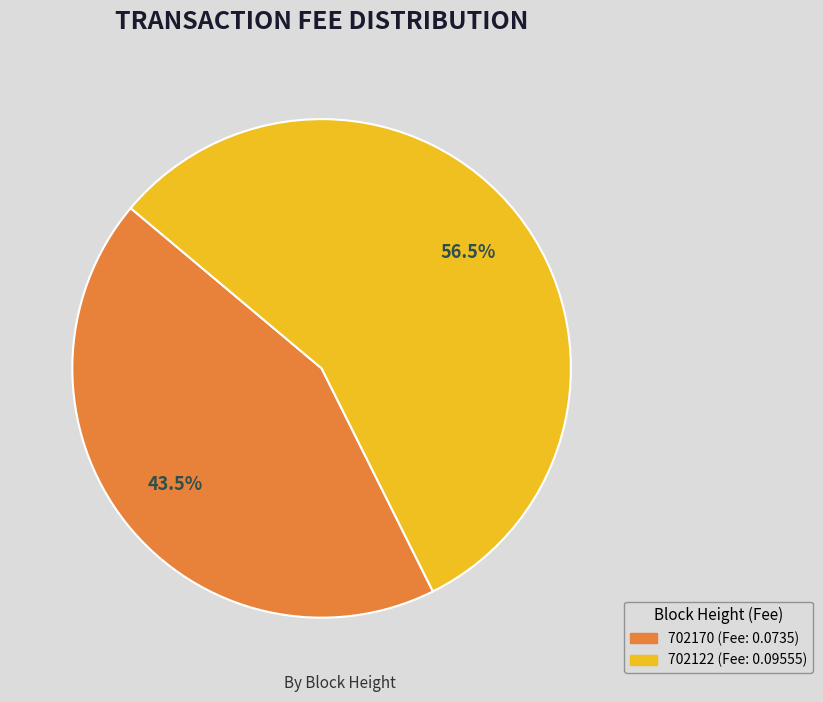

Which slice is the smallest?

702170